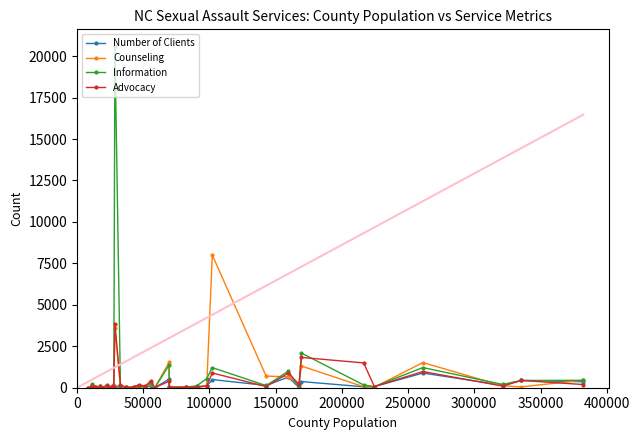

What is the maximum value shown in the chart?

20589